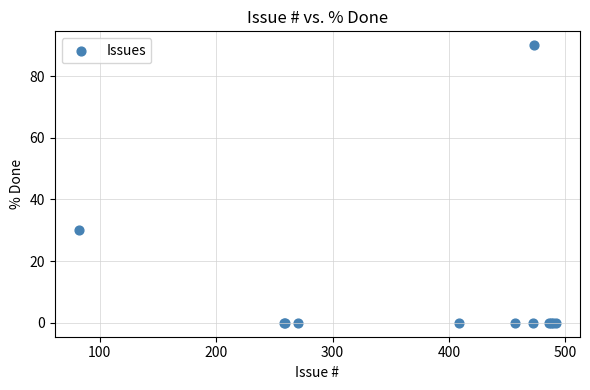

What Y value in the scatter plot is closest to 45?

30